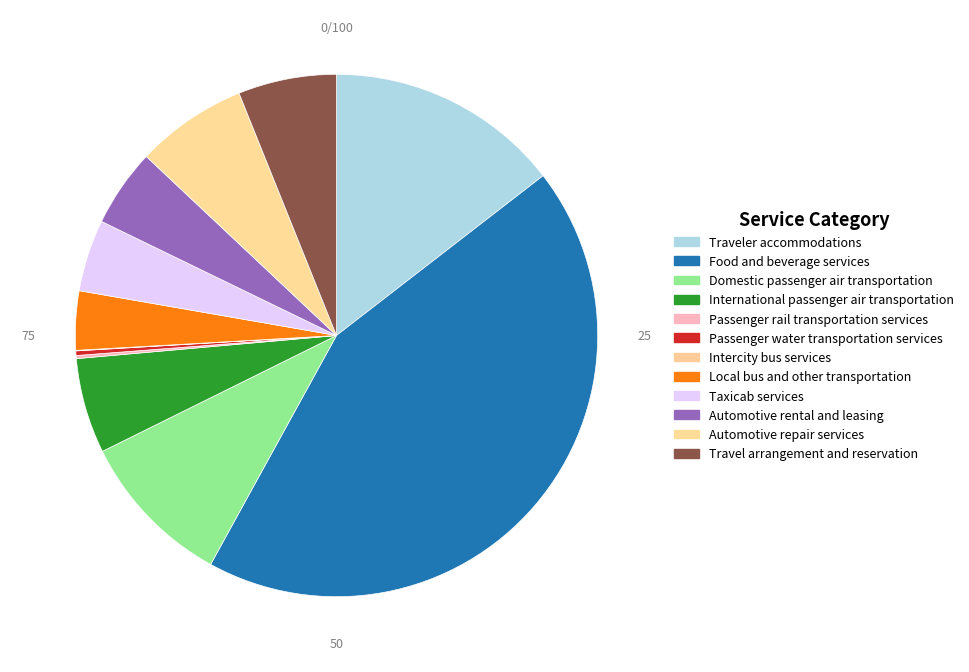

What is the ratio of the value at Automotive repair services to the value at Intercity bus services?

200.9